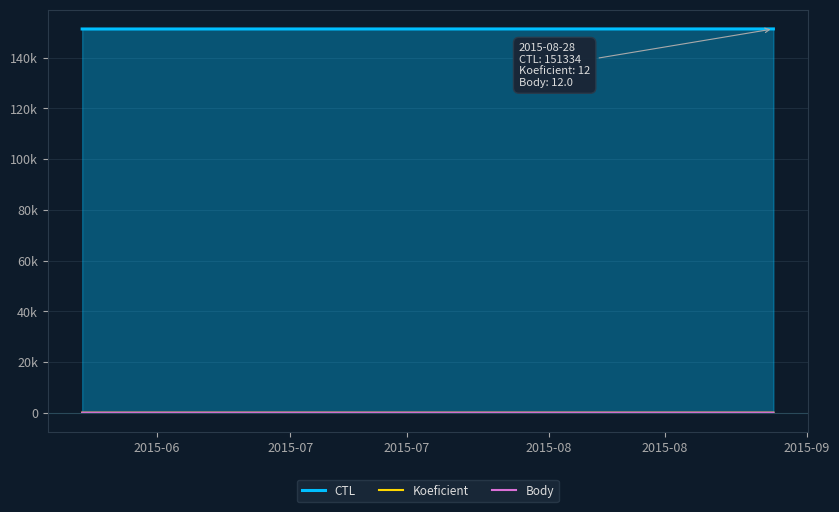

List the series in order of their peak value, lowest first.

Koeficient, Body, CTL